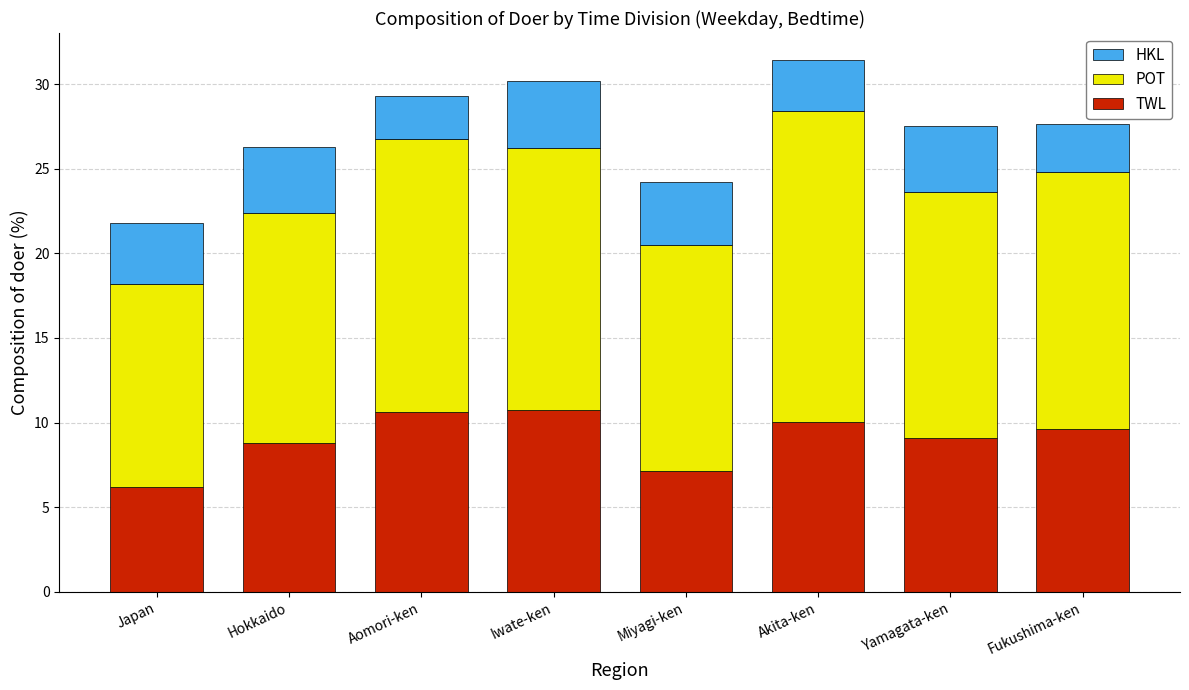

Which category has the lowest value in the TWL series?

Japan